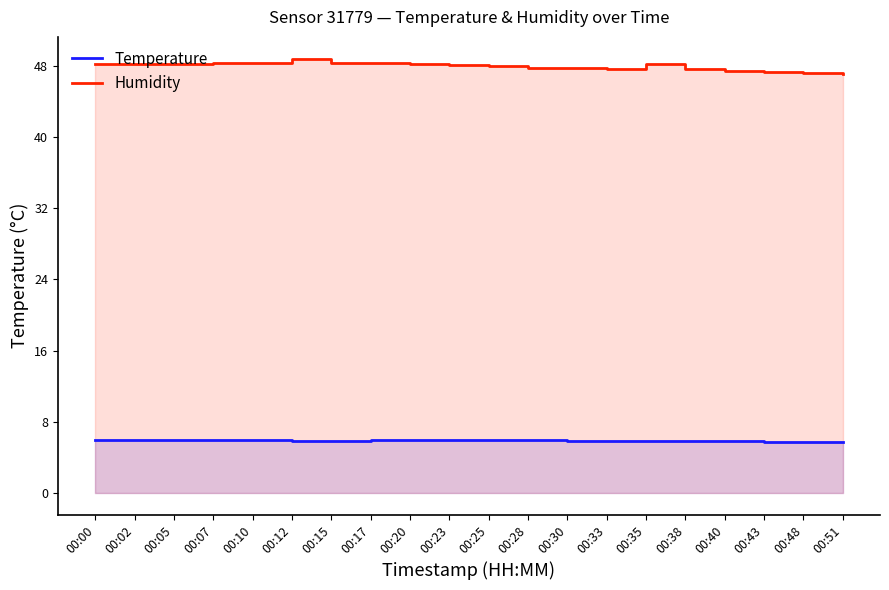

Does the chart display data point markers on the line(s)?

No